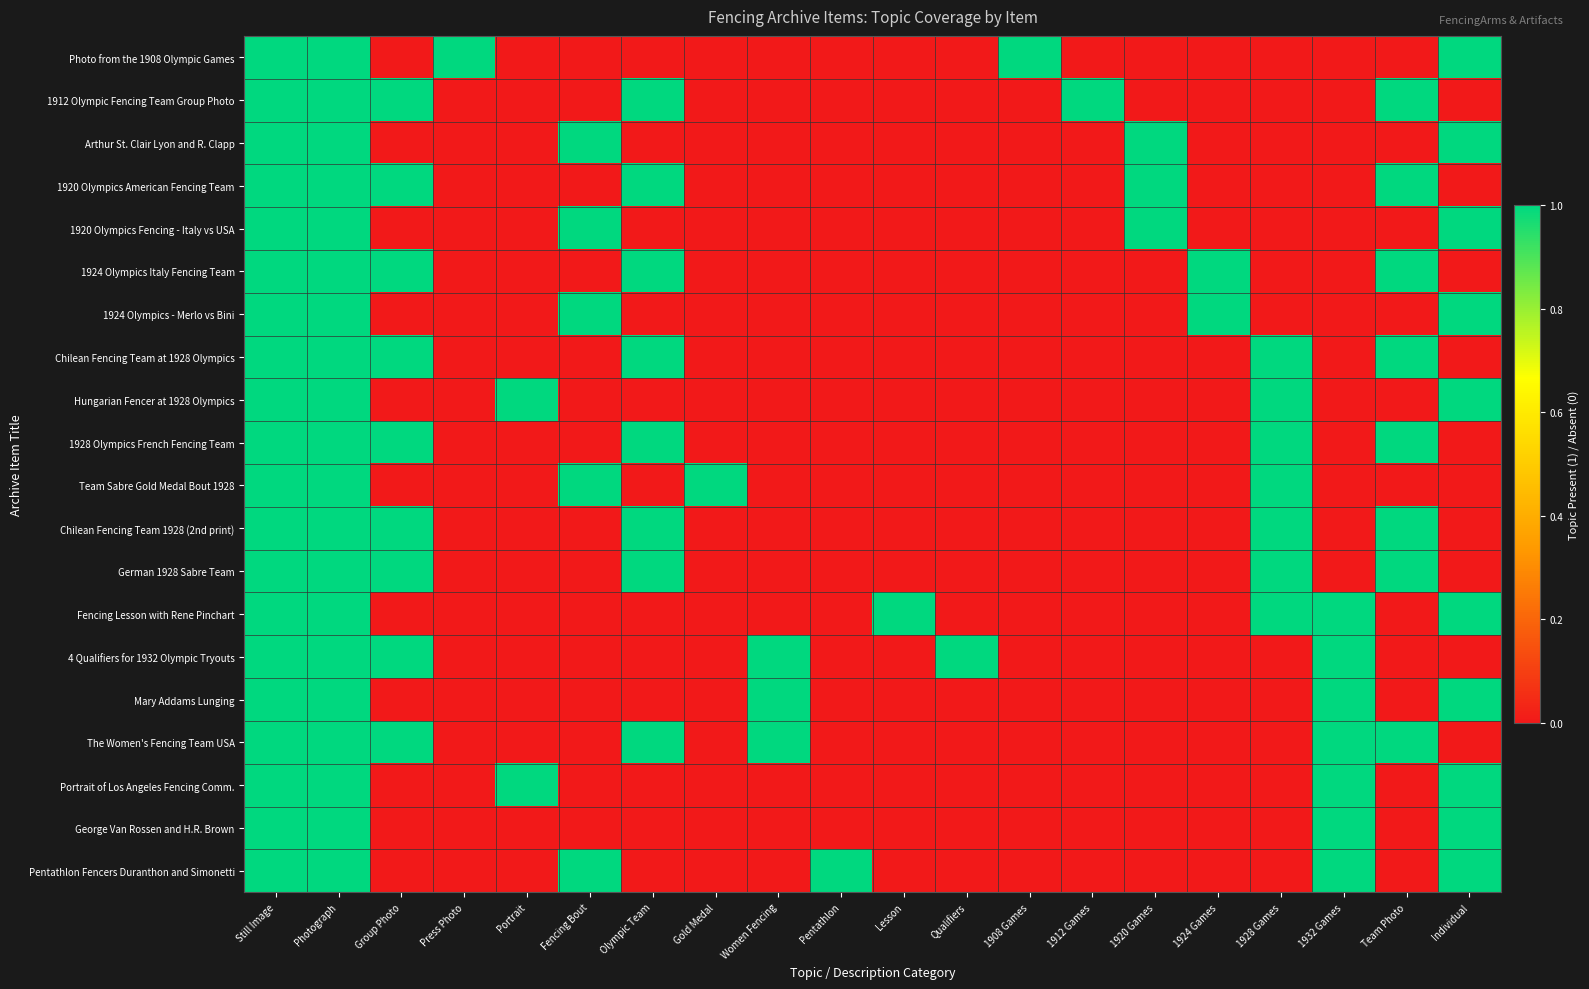

Which has a higher value, Fencing Bout or Photograph?

Photograph